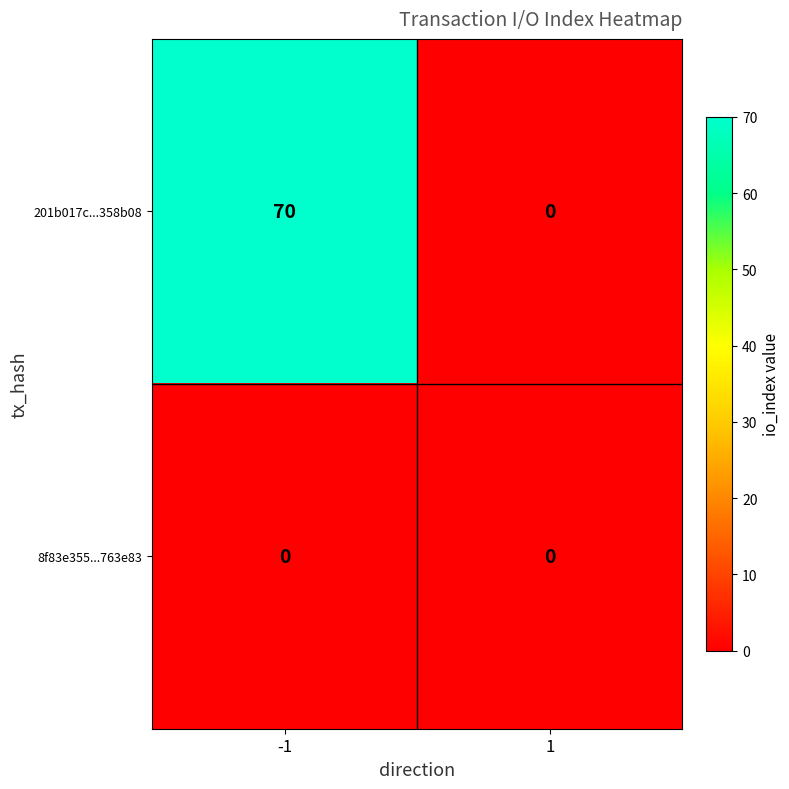

Reading left to right, transcribe all the data shown in this chart.

201b017c...358b08: -1=70	1=0
8f83e355...763e83: -1=0	1=0